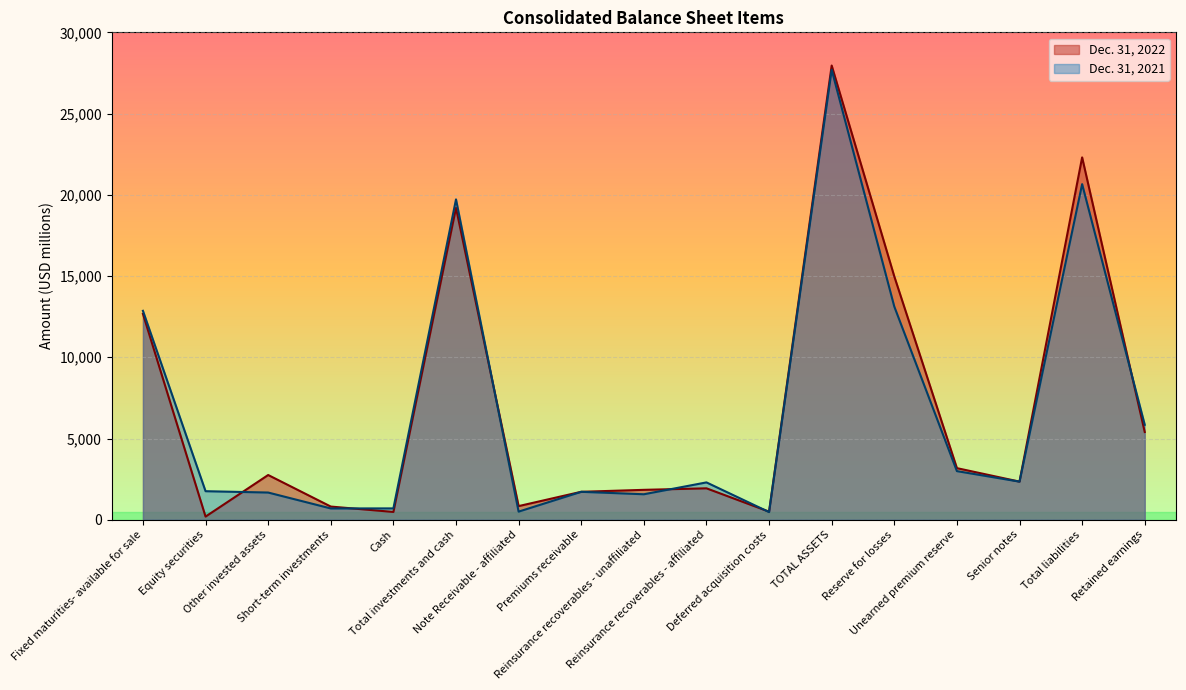

Reading right to left, what are all the values shown in this chart?

Dec. 31, 2022: 5400	22303	2347	3177	14977	27957	499	1935	1841	1721	840	19195	481	812	2754	194	12671
Dec. 31, 2021: 5845	20657	2346	2993	13121	27695	472	2299	1569	1720	500	19719	699	696	1675	1758	12860